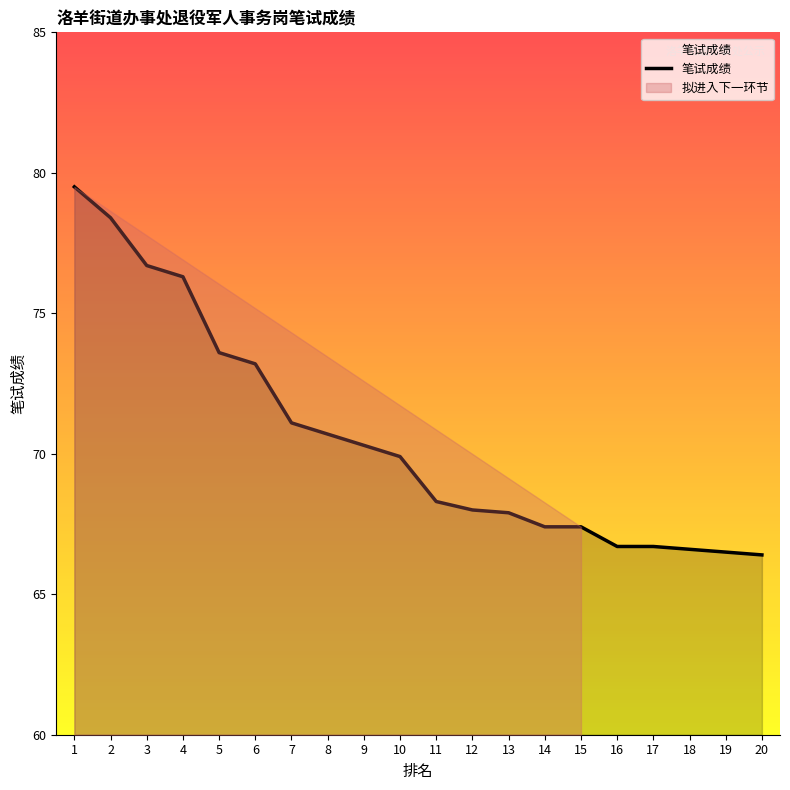

What is the value of the 12th point from the left?

68.0